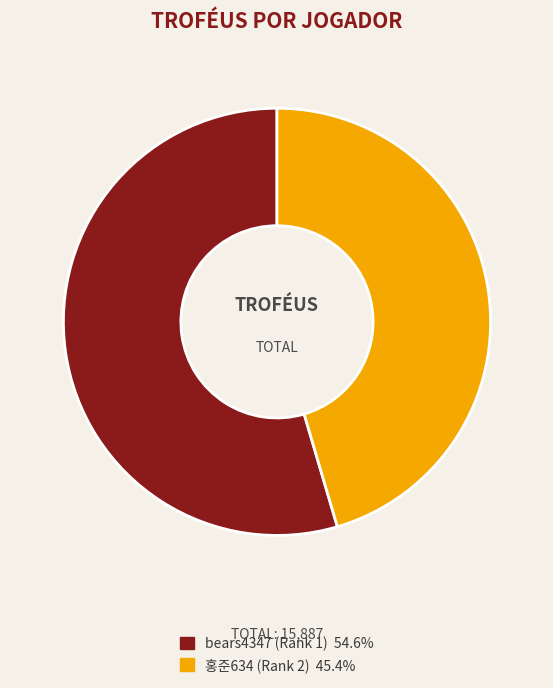

Do 홍준634 (Rank 2) and bears4347 (Rank 1) together represent more than half of the pie?

Yes